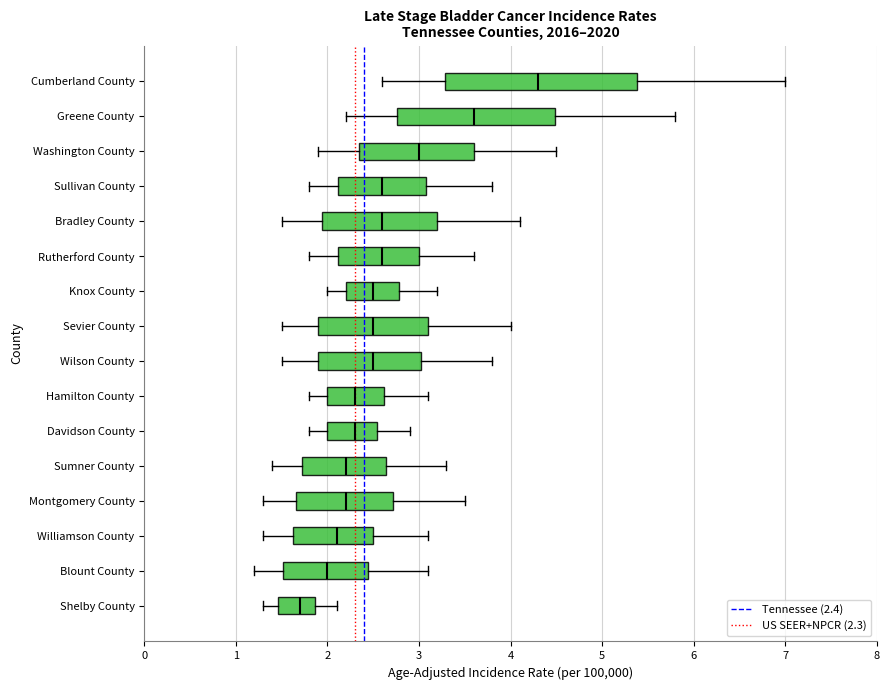

Reading bottom to top, read every box against the x-axis: the position of its median line, the range the box covers, and the ends of its whiskers. The values are not printed on the chart, so give them approximately, as read against the axis.

Shelby County: median 1.7, box 1.5 to 1.9, whiskers 1.3 to 2.1
Blount County: median 2.0, box 1.5 to 2.4, whiskers 1.2 to 3.1
Williamson County: median 2.1, box 1.6 to 2.5, whiskers 1.3 to 3.1
Montgomery County: median 2.2, box 1.7 to 2.7, whiskers 1.3 to 3.5
Sumner County: median 2.2, box 1.7 to 2.6, whiskers 1.4 to 3.3
Davidson County: median 2.3, box 2.0 to 2.5, whiskers 1.8 to 2.9
Hamilton County: median 2.3, box 2.0 to 2.6, whiskers 1.8 to 3.1
Wilson County: median 2.5, box 1.9 to 3.0, whiskers 1.5 to 3.8
Sevier County: median 2.5, box 1.9 to 3.1, whiskers 1.5 to 4.0
Knox County: median 2.5, box 2.2 to 2.8, whiskers 2.0 to 3.2
Rutherford County: median 2.6, box 2.1 to 3.0, whiskers 1.8 to 3.6
Bradley County: median 2.6, box 1.9 to 3.2, whiskers 1.5 to 4.1
Sullivan County: median 2.6, box 2.1 to 3.1, whiskers 1.8 to 3.8
Washington County: median 3.0, box 2.3 to 3.6, whiskers 1.9 to 4.5
Greene County: median 3.6, box 2.8 to 4.5, whiskers 2.2 to 5.8
Cumberland County: median 4.3, box 3.3 to 5.4, whiskers 2.6 to 7.0